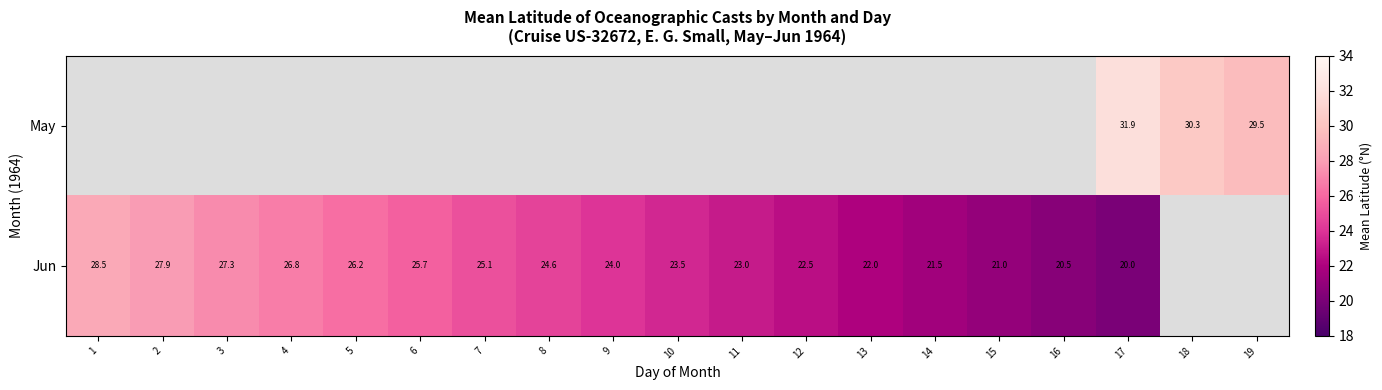

How many positive values does the Jun series have?

17